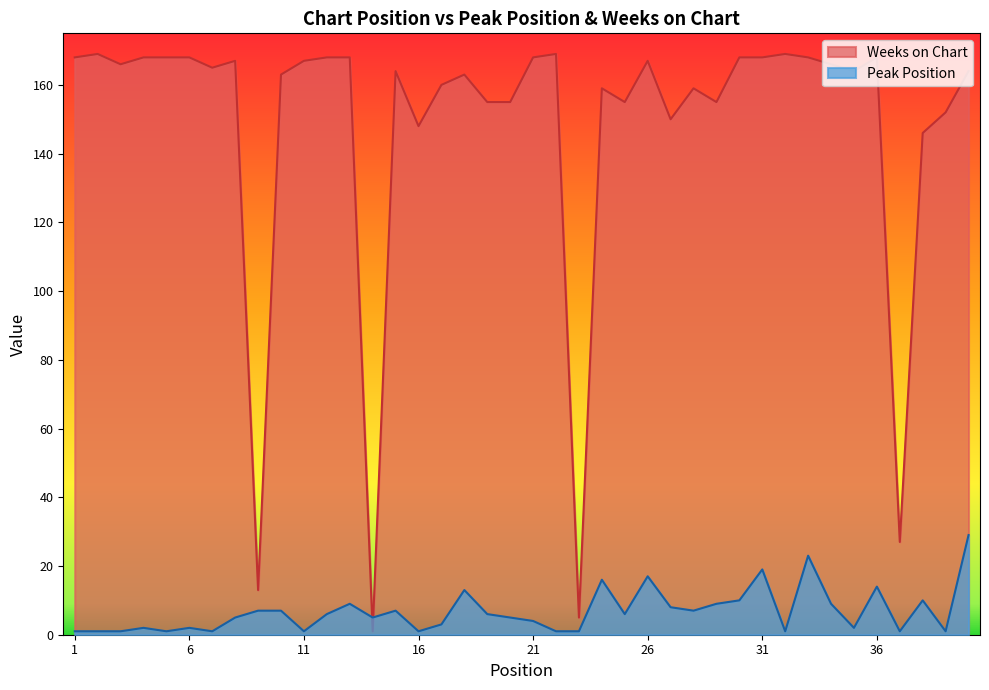

The value of Peak Position at 16 is 0. True or false?

False